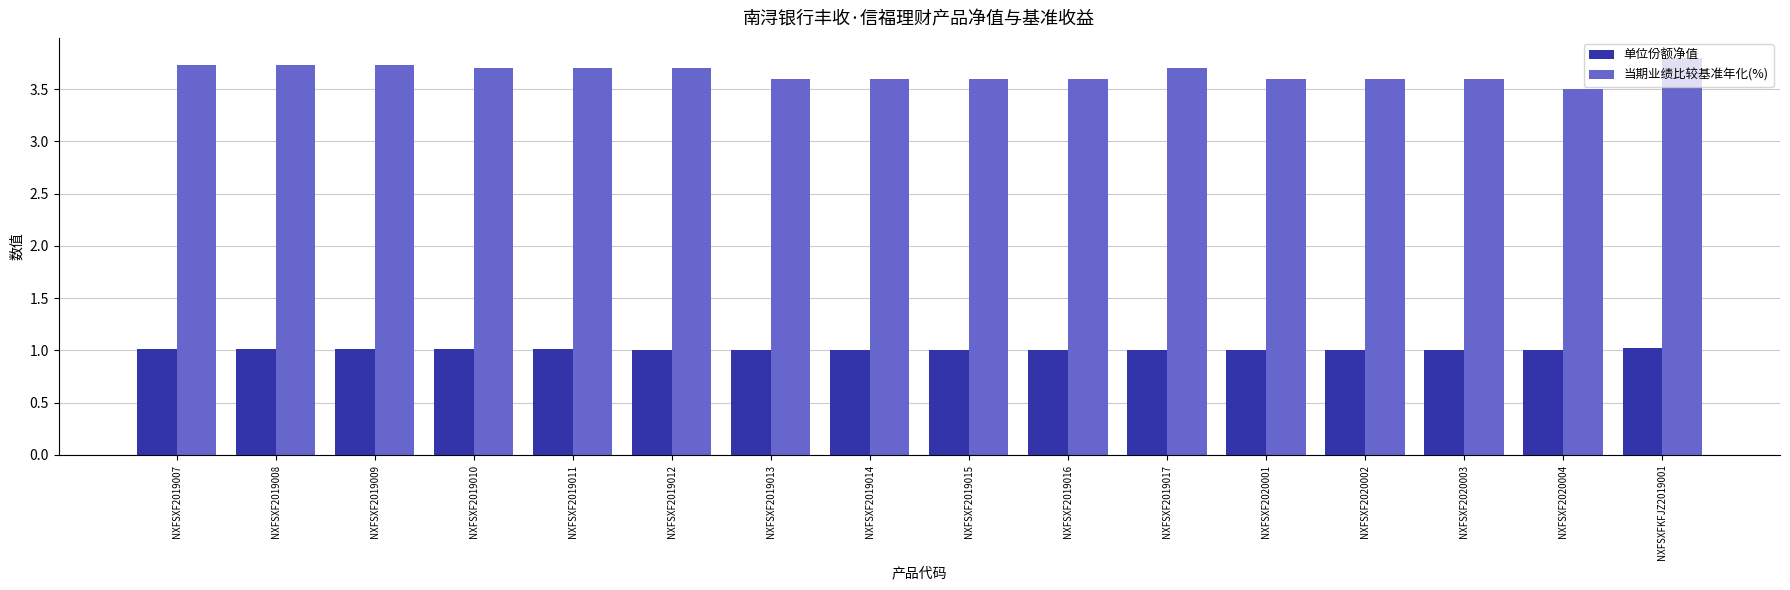

Which series has the widest spread of values?

当期业绩比较基准年化(%)